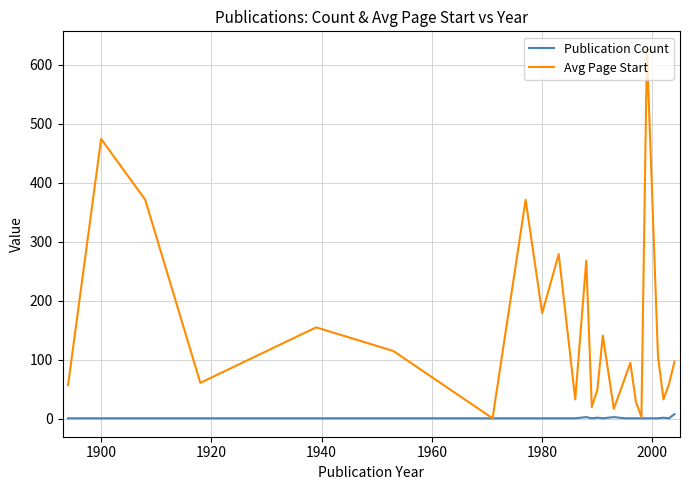

Which series has the largest range (max minus min)?

Avg Page Start